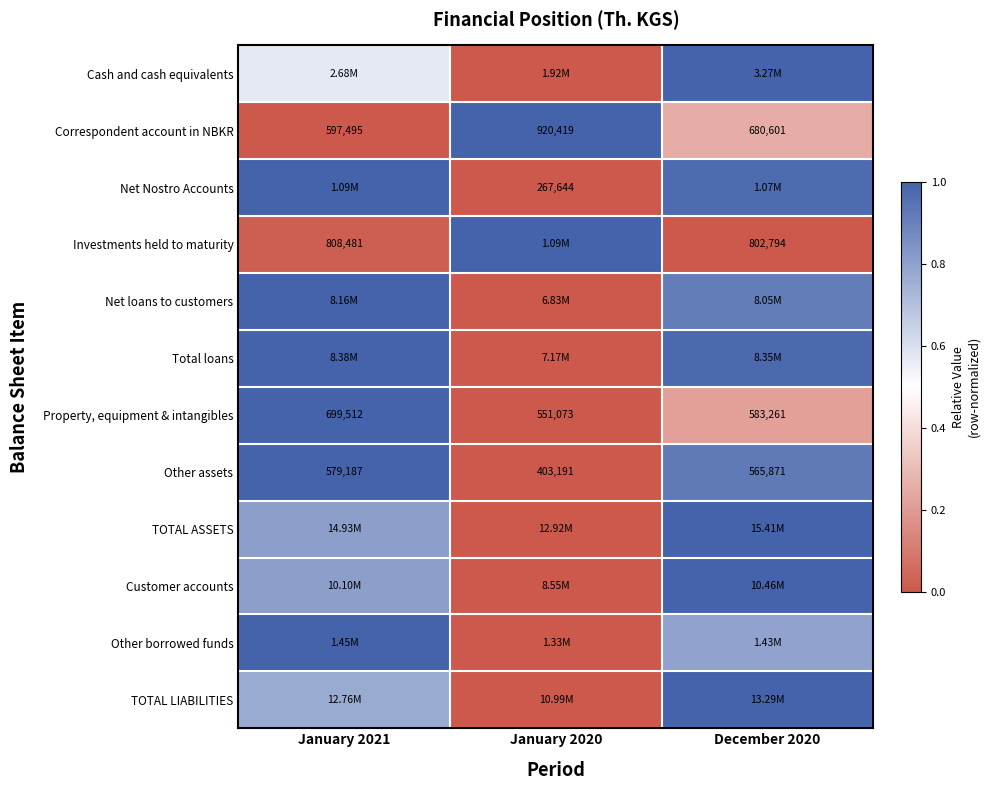

Is the value of Investments held to maturity at December 2020 greater than the value of Other assets at December 2020?

Yes